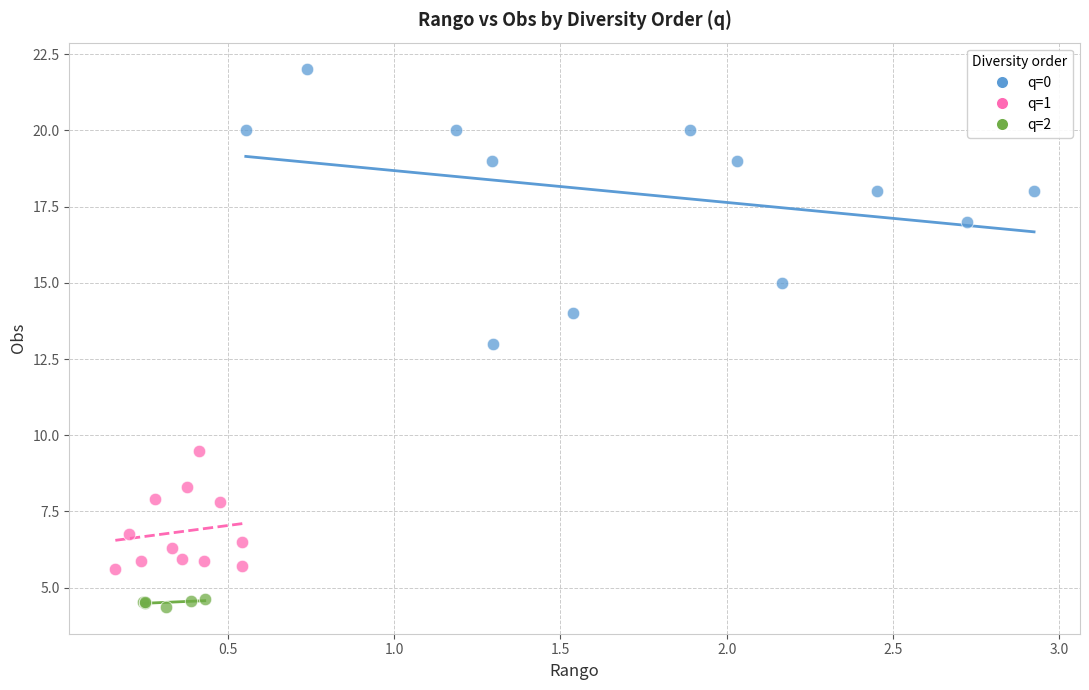

Which series has the widest spread of Y values?

q=0